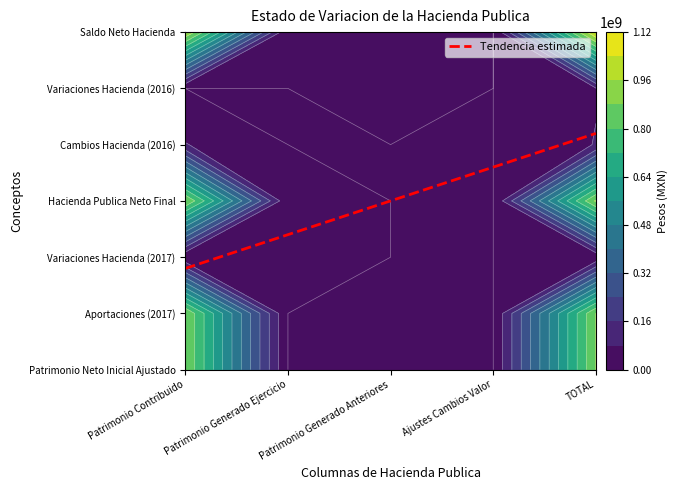

Reading left to right, transcribe all the data shown in this chart.

Patrimonio Neto Inicial Ajustado: 880673654.8	0.0	0.0	0.0	880673654.8
Aportaciones (2017): 880673654.8	0.0	0.0	0.0	880673654.8
Variaciones Hacienda (2017): 0.0	10300264.0	0.0	0.0	10300264.0
Hacienda Publica Neto Final: 880673654.8	10300264.0	0.0	0.0	890973918.8
Cambios Hacienda (2016): 83095101.2	0.0	0.0	0.0	83095101.2
Variaciones Hacienda (2016): 0.0	0.0	74841267.4	0.0	74841267.4
Saldo Neto Hacienda: 963768756.0	10300264.0	74841267.4	0.0	1048910287.4